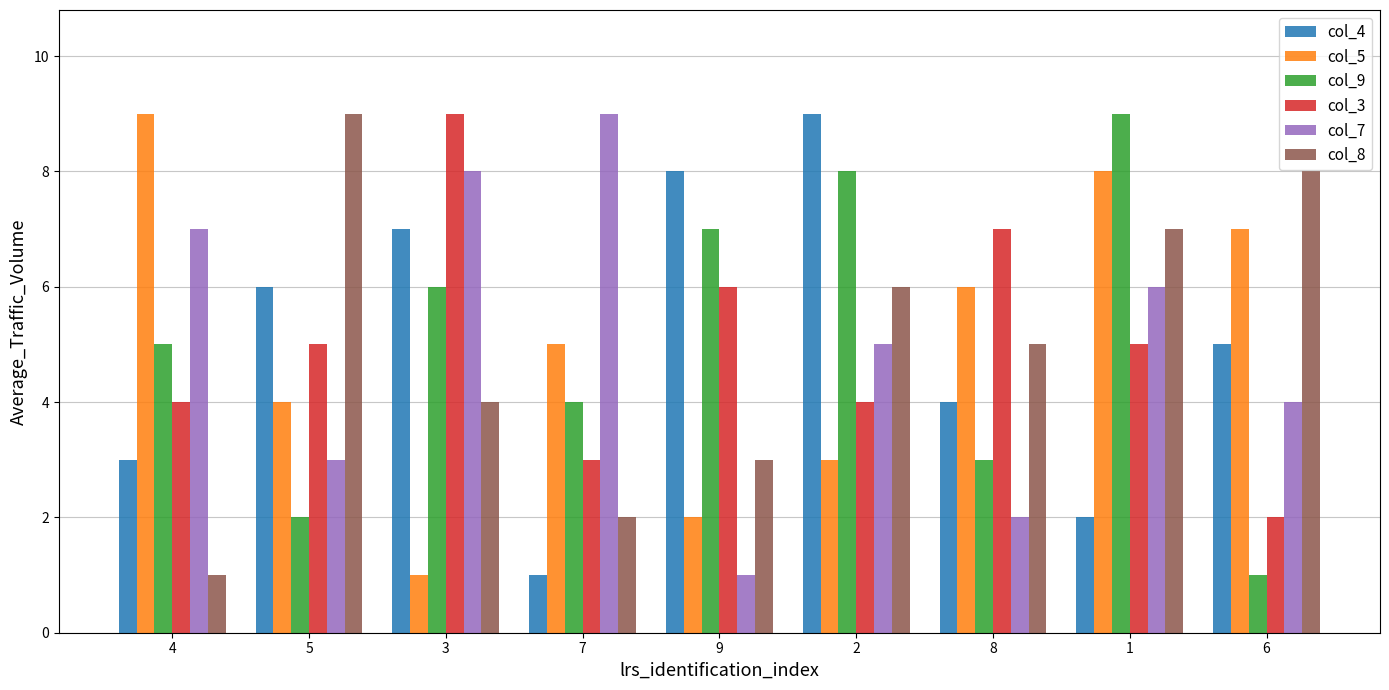

What is the difference between the second highest and minimum values in the col_3 series?

5